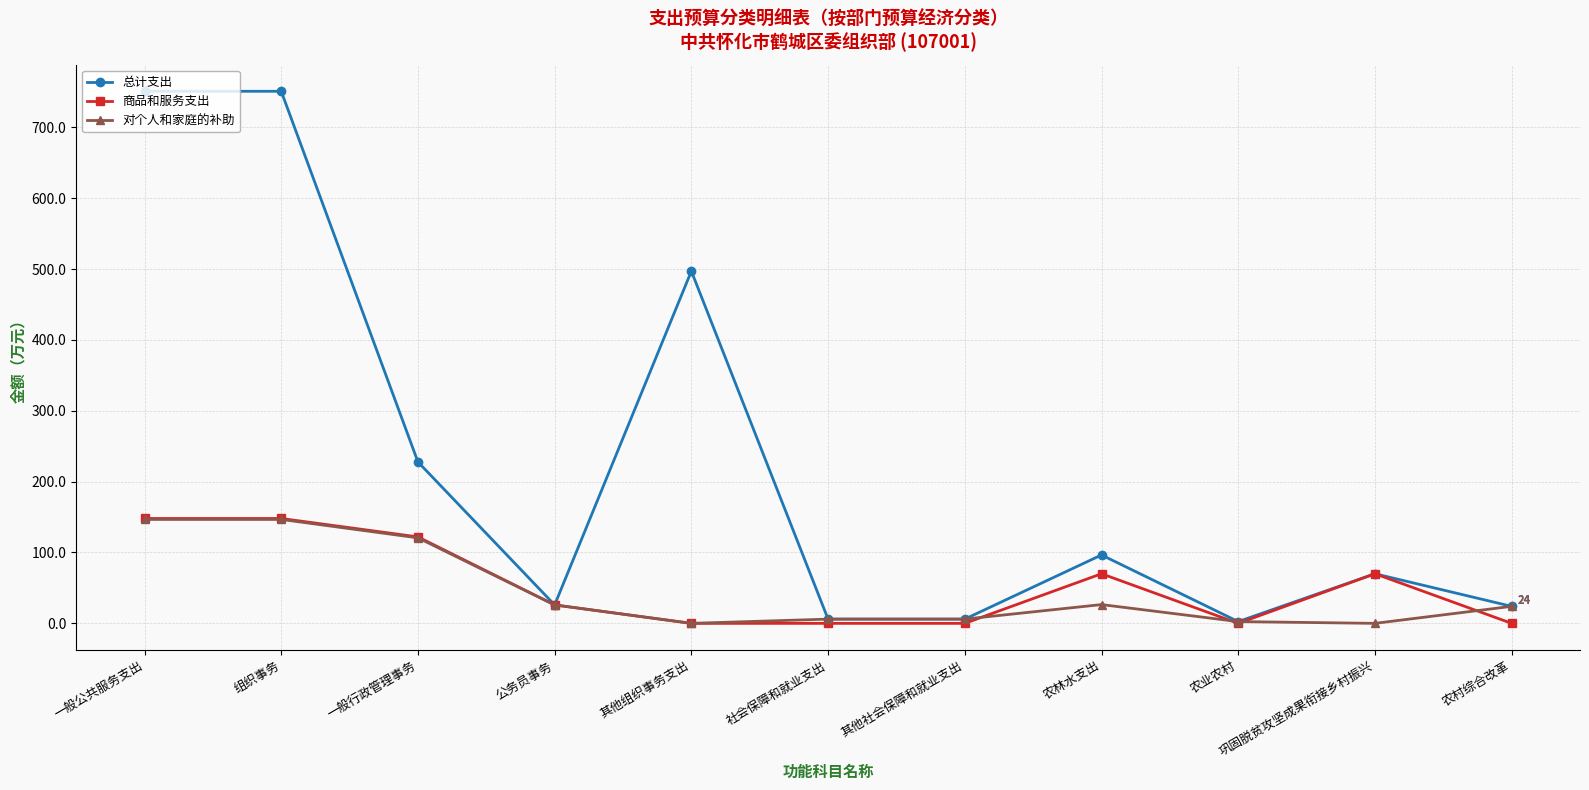

True or false: 商品和服务支出 has more than 0 points higher than both neighbors.

True